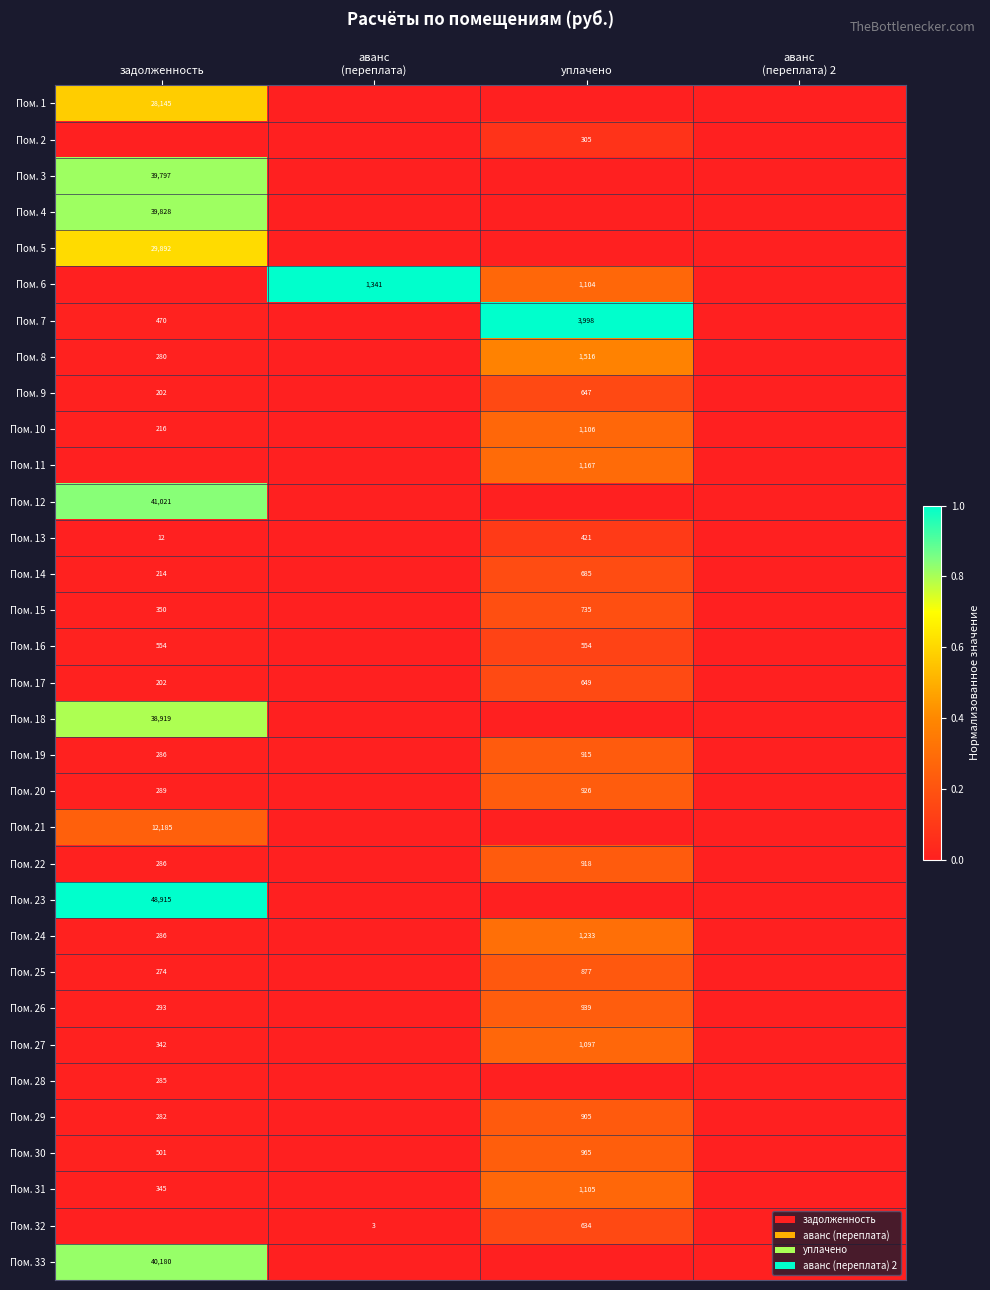

The Пом. 7 series shows 1014 at уплачено. True or false?

False